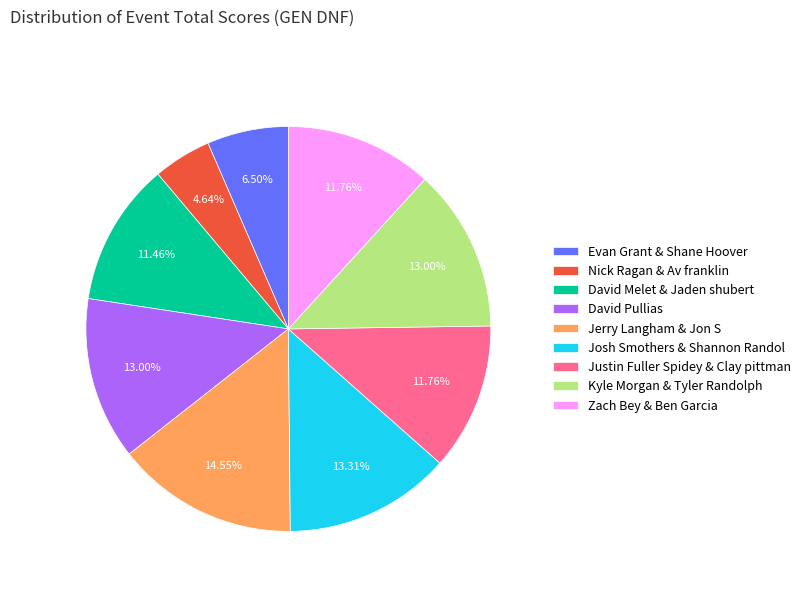

Between Evan Grant & Shane Hoover and Josh Smothers & Shannon Randol, which is larger?

Josh Smothers & Shannon Randol